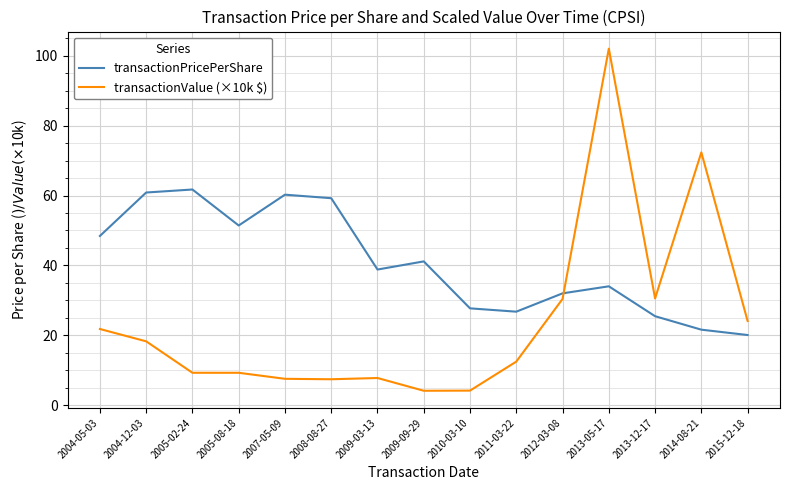

What is the difference between the maximum and minimum values in the transactionPricePerShare series?

41.7